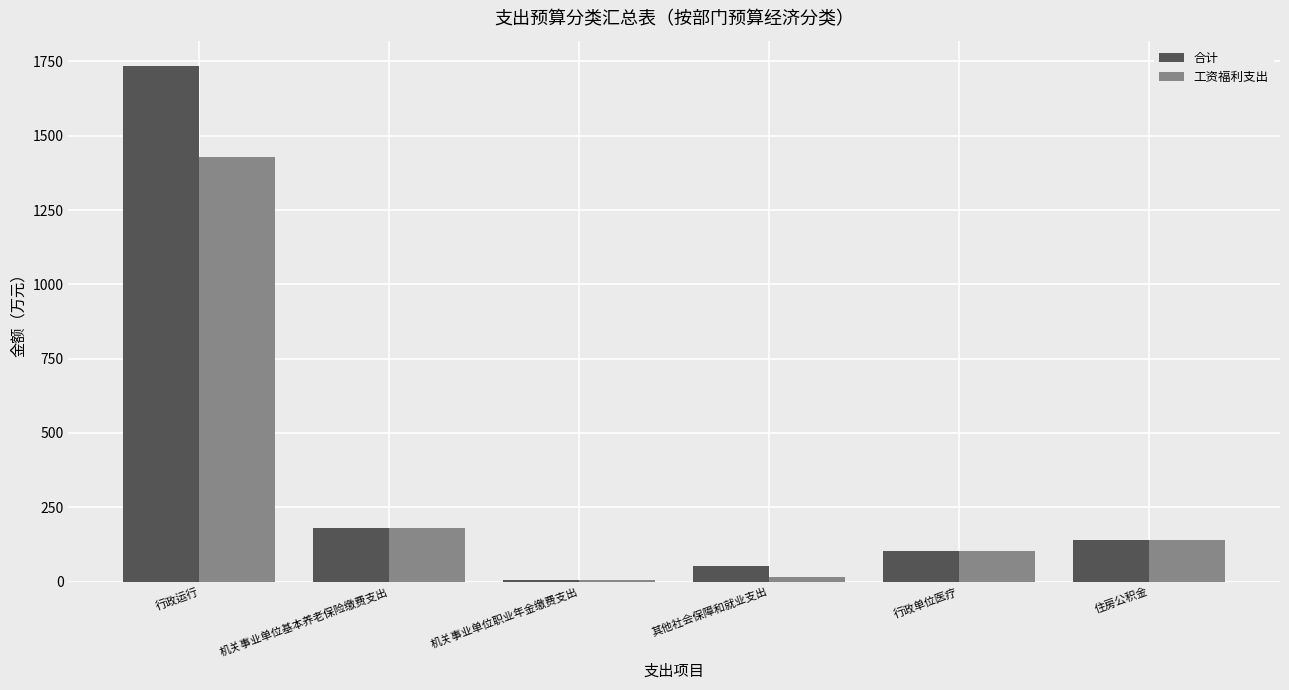

Which series has the largest total across all categories?

合计